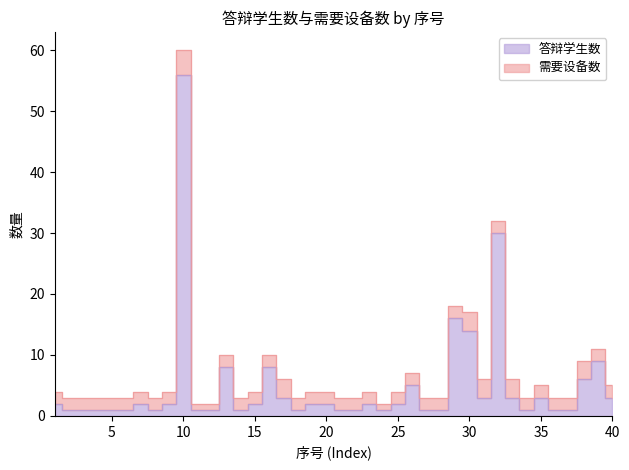

What is the sum of the values at 4 and 18?

2